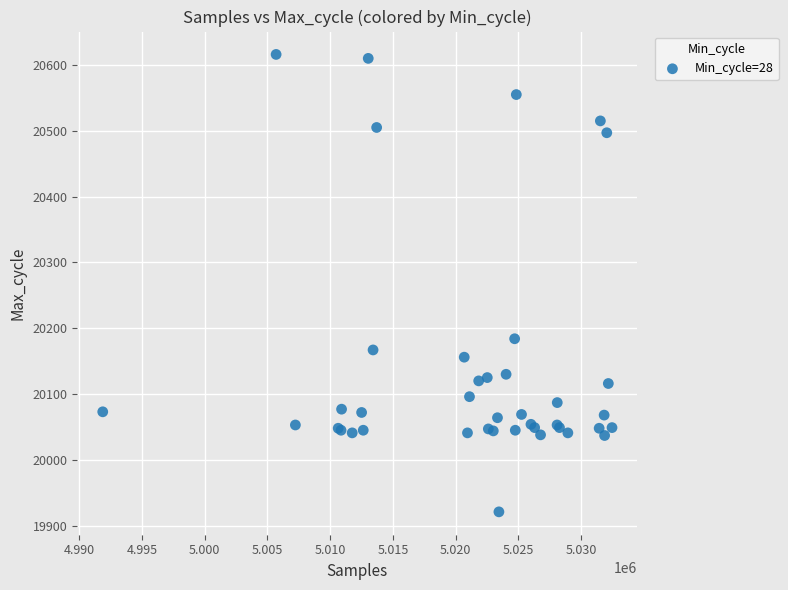

What Y value in the scatter plot is closest to 20268?

20184